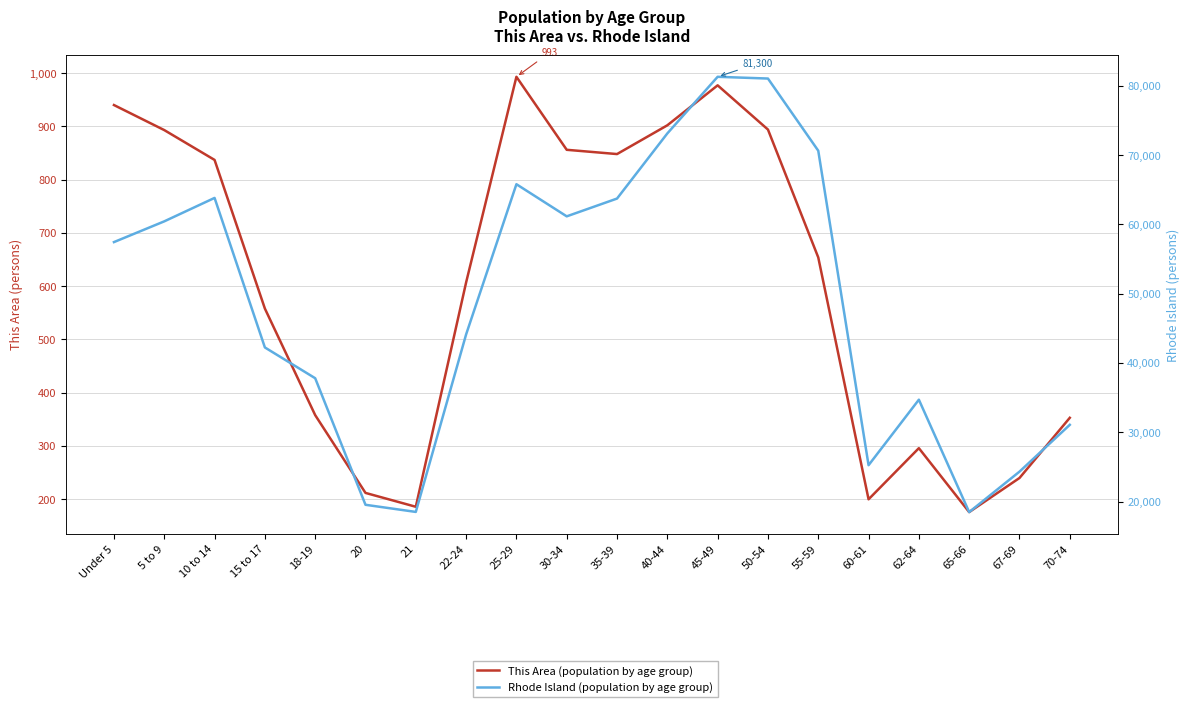

What is the label of the 12th point from the right?

25-29